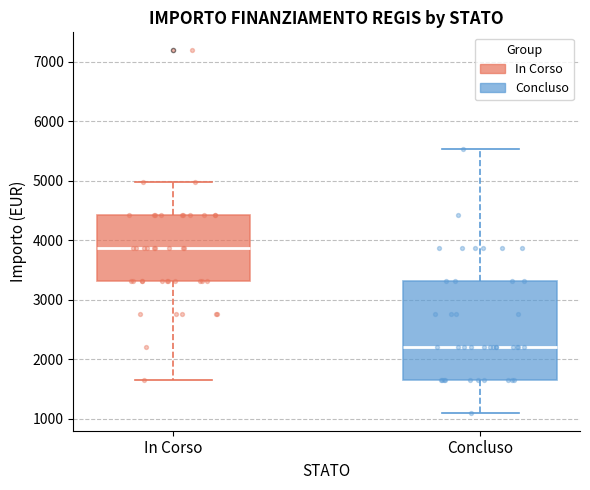

Reading left to right, transcribe this box plot: for each box, give where its median line is, the range the box spans, and where its two whiskers end, as read against the y-axis. The values are not printed on the chart, so give them approximately, as read against the axis.

In Corso: median 3900, box 3300 to 4400, whiskers 1700 to 5000
Concluso: median 2200, box 1700 to 3300, whiskers 1100 to 5500